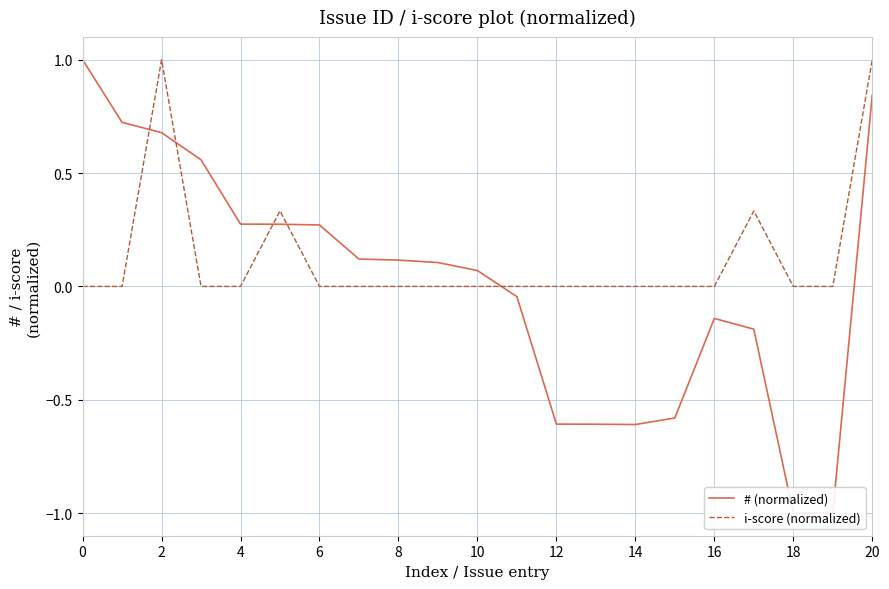

The i-score (normalized) series shows 0.3 at 18. True or false?

False